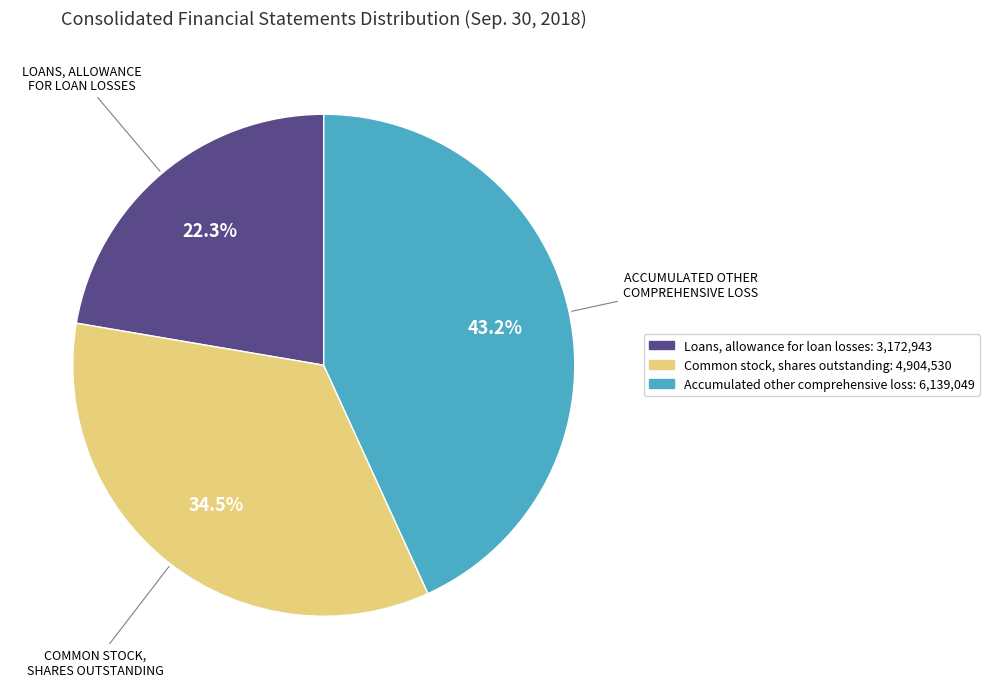

What percentage is the Accumulated other comprehensive loss slice, to the nearest percent?

43%